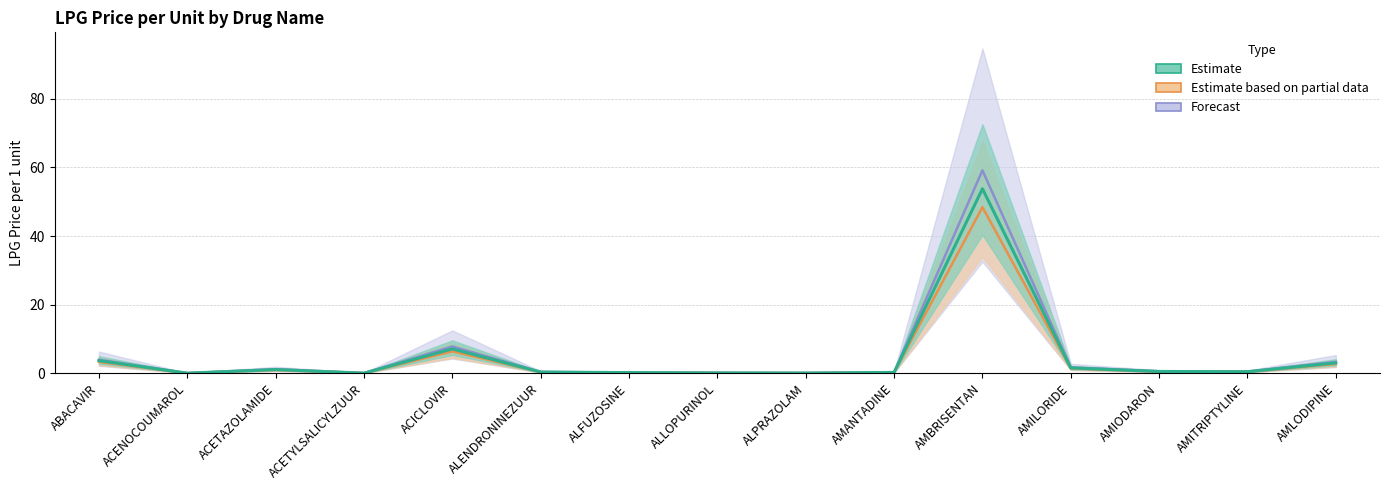

True or false: Estimate and Forecast intersect in this chart.

False